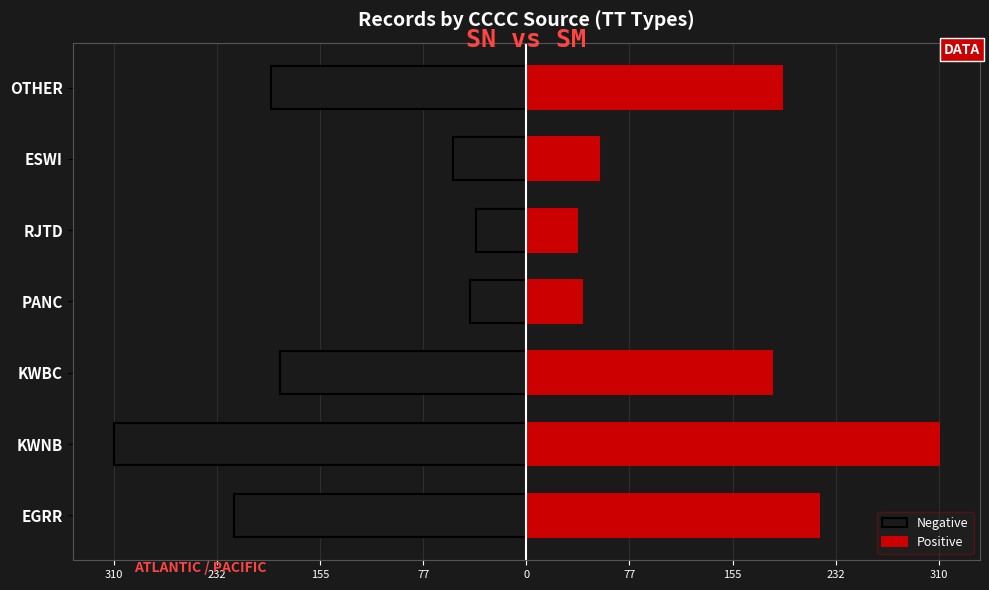

What is the difference between the second highest and second lowest values in the Negative series?

178